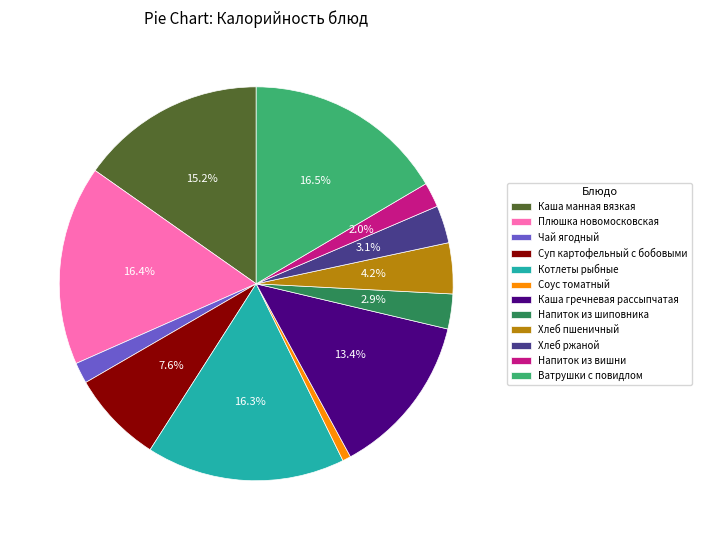

To the nearest percent, what portion does Суп картофельный с бобовыми represent?

8%